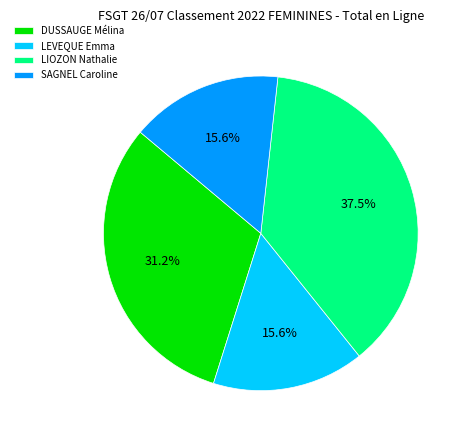

Which slice is the largest?

LIOZON Nathalie